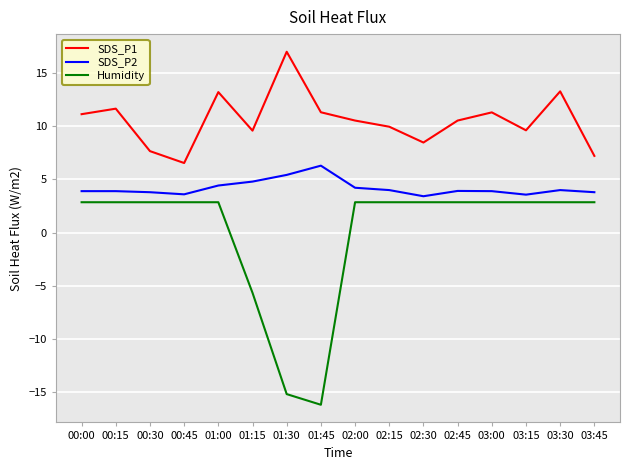

Count the number of data series in this chart.

3